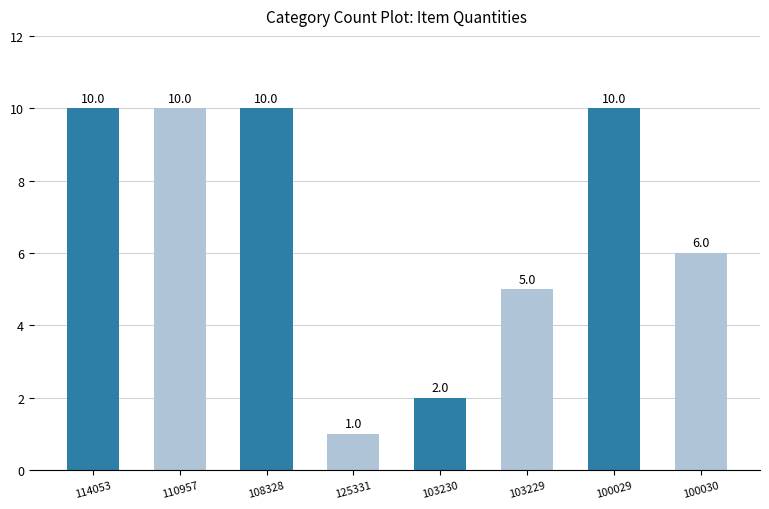

How many series are shown in this chart?

1